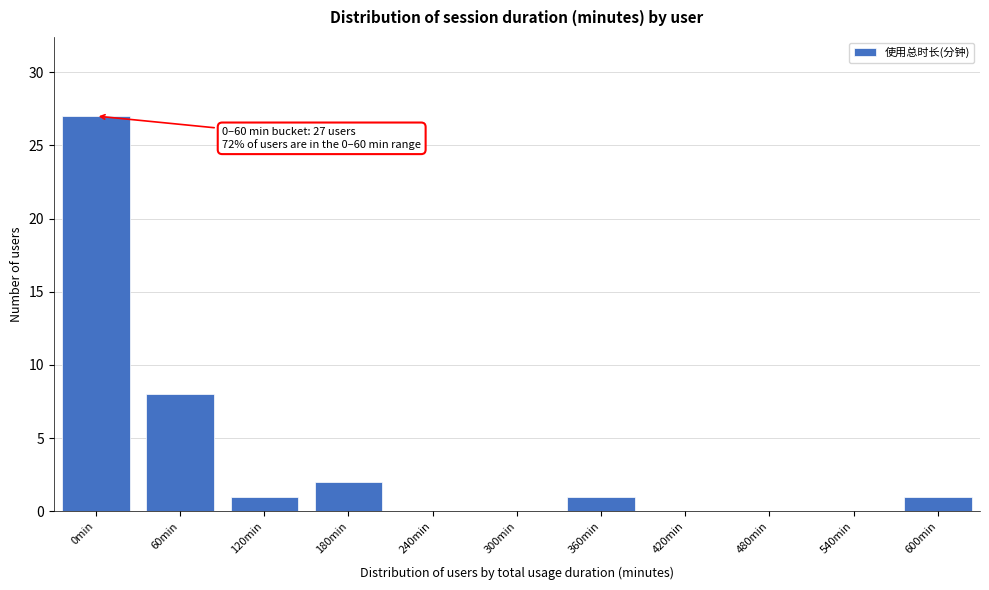

Reading left to right, transcribe all the data shown in this chart.

0min=27	60min=8	120min=1	180min=2	240min=0	300min=0	360min=1	420min=0	480min=0	540min=0	600min=1